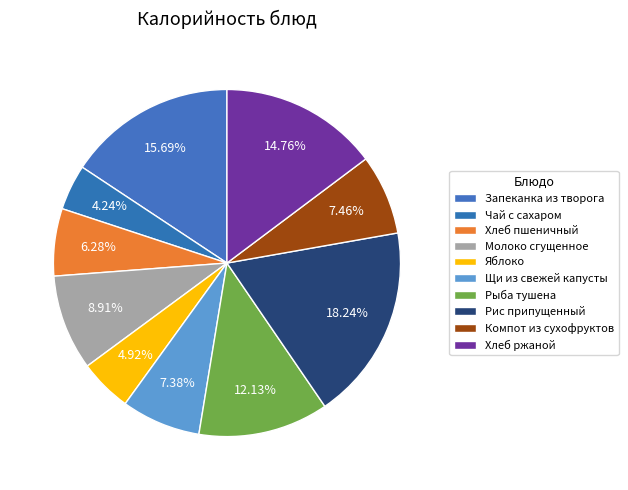

How many slices are in this pie chart?

10